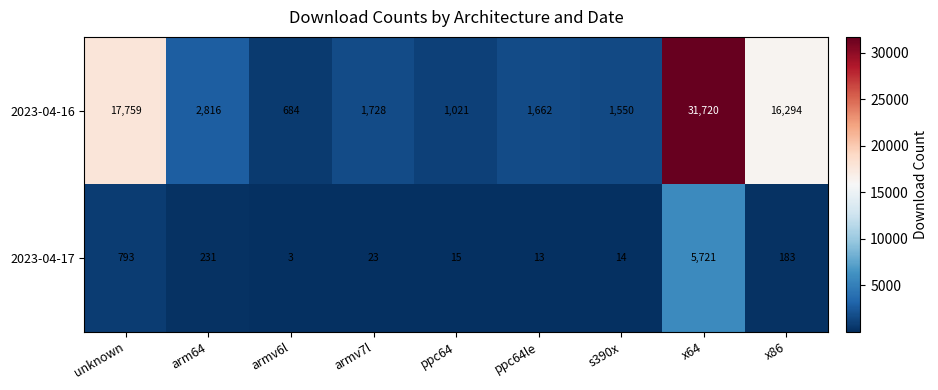

What is the maximum value shown in the chart?

31720